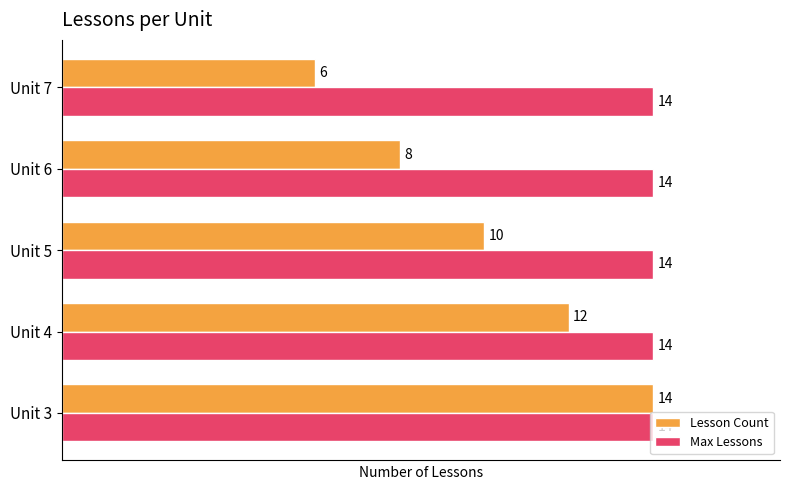

What is the difference between the maximum and second lowest values in the Lesson Count series?

6